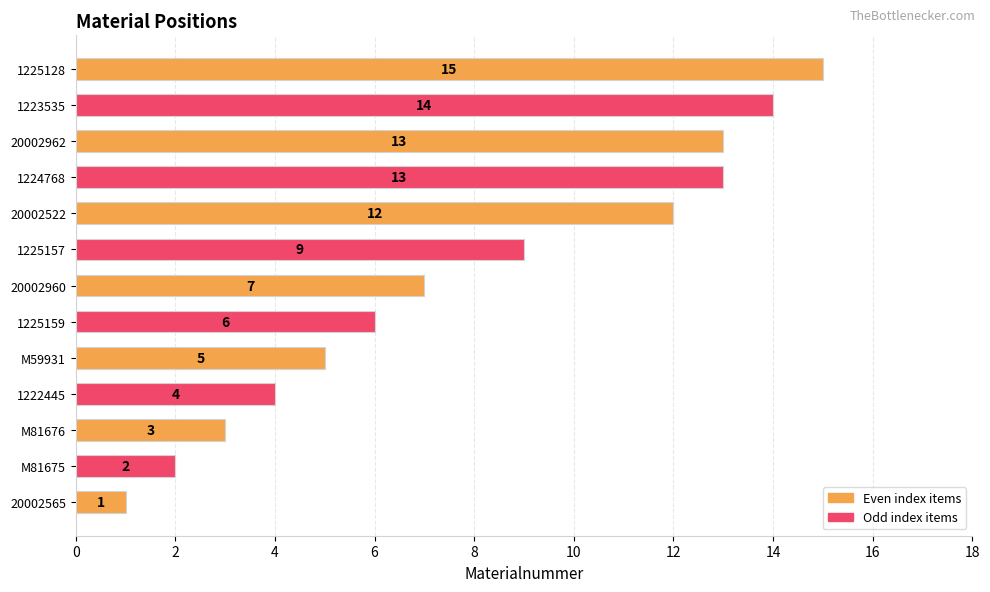

True or false: the data shows 5 at M59931.

True